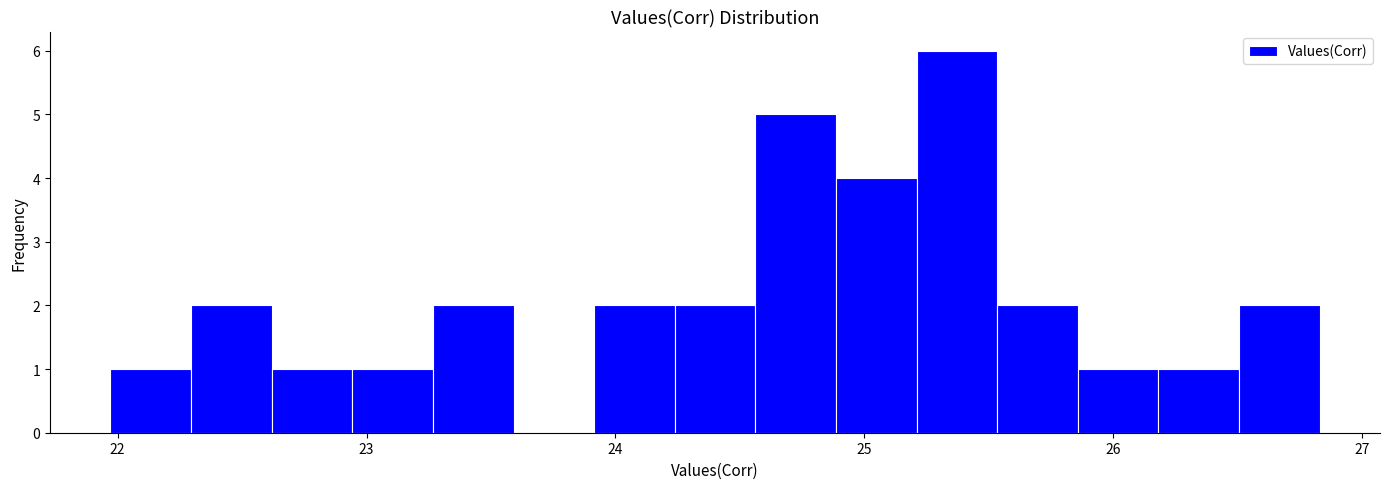

Around what value on the x-axis is the tallest bar? Give the approximate position of its centre, as read against the axis.

25.4